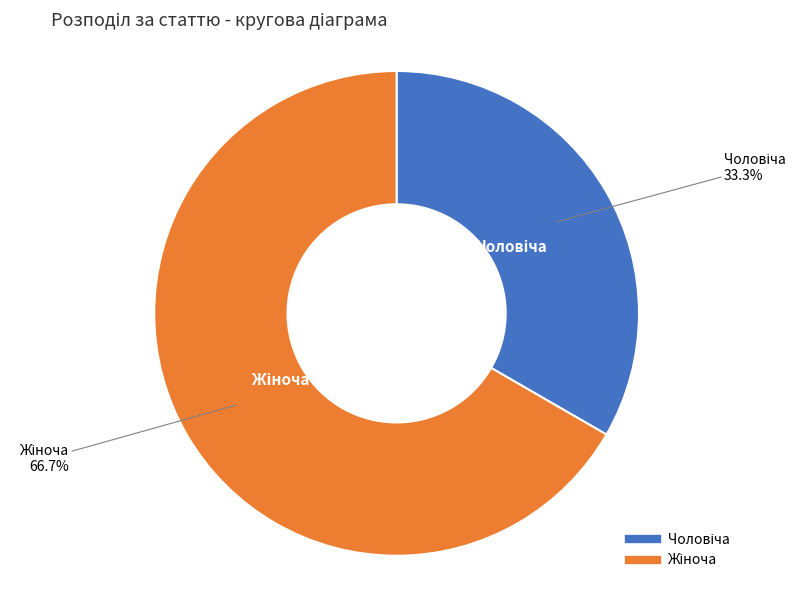

Is there any slice that represents more than half of the pie?

Yes